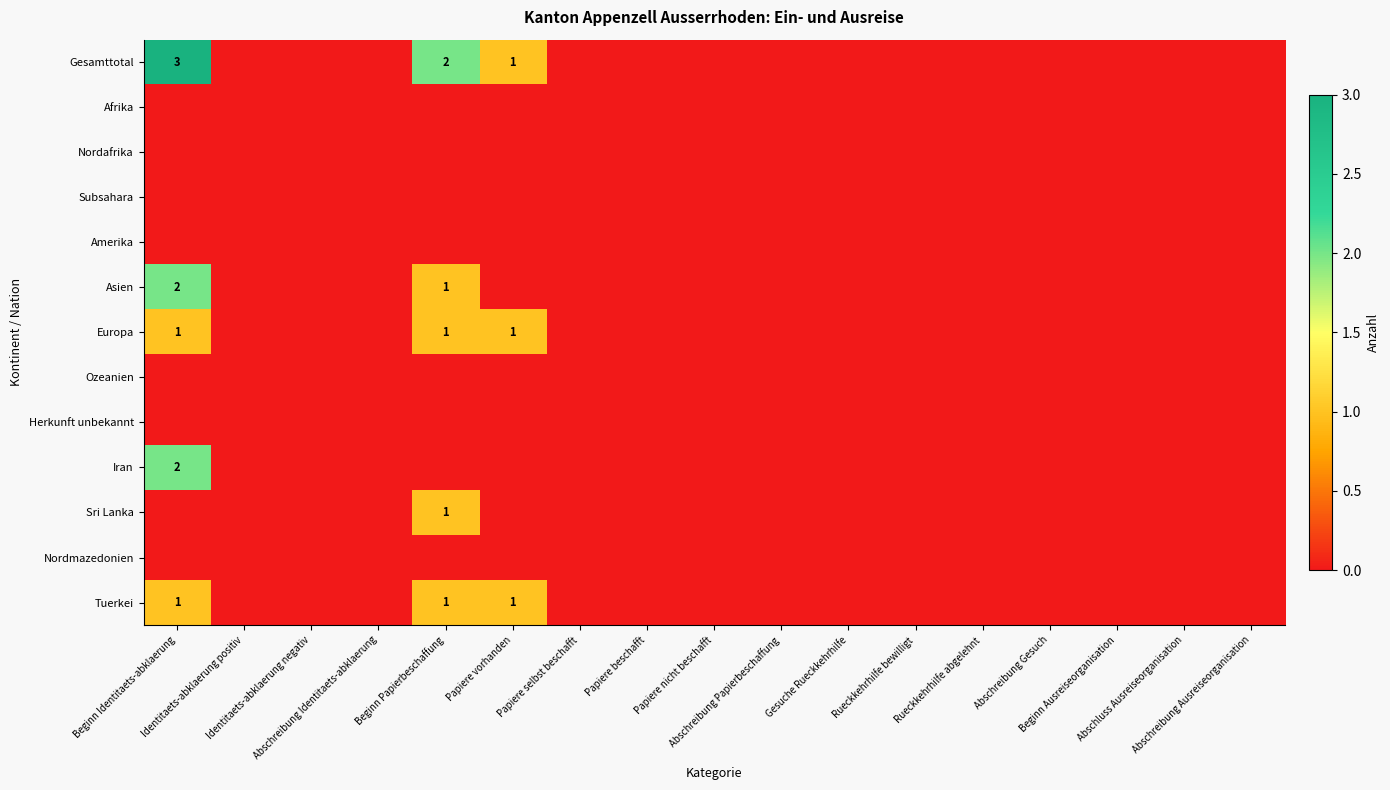

At which label is Nordmazedonien closest to 0?

Beginn Identitaets-abklaerung